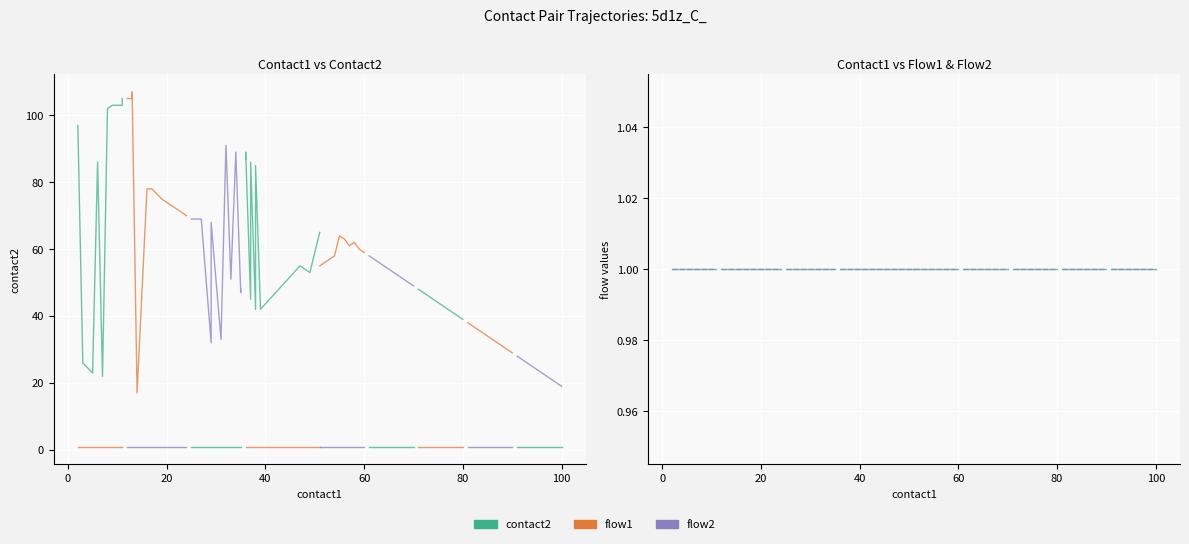

What is the lowest value of the flow1 series?

1